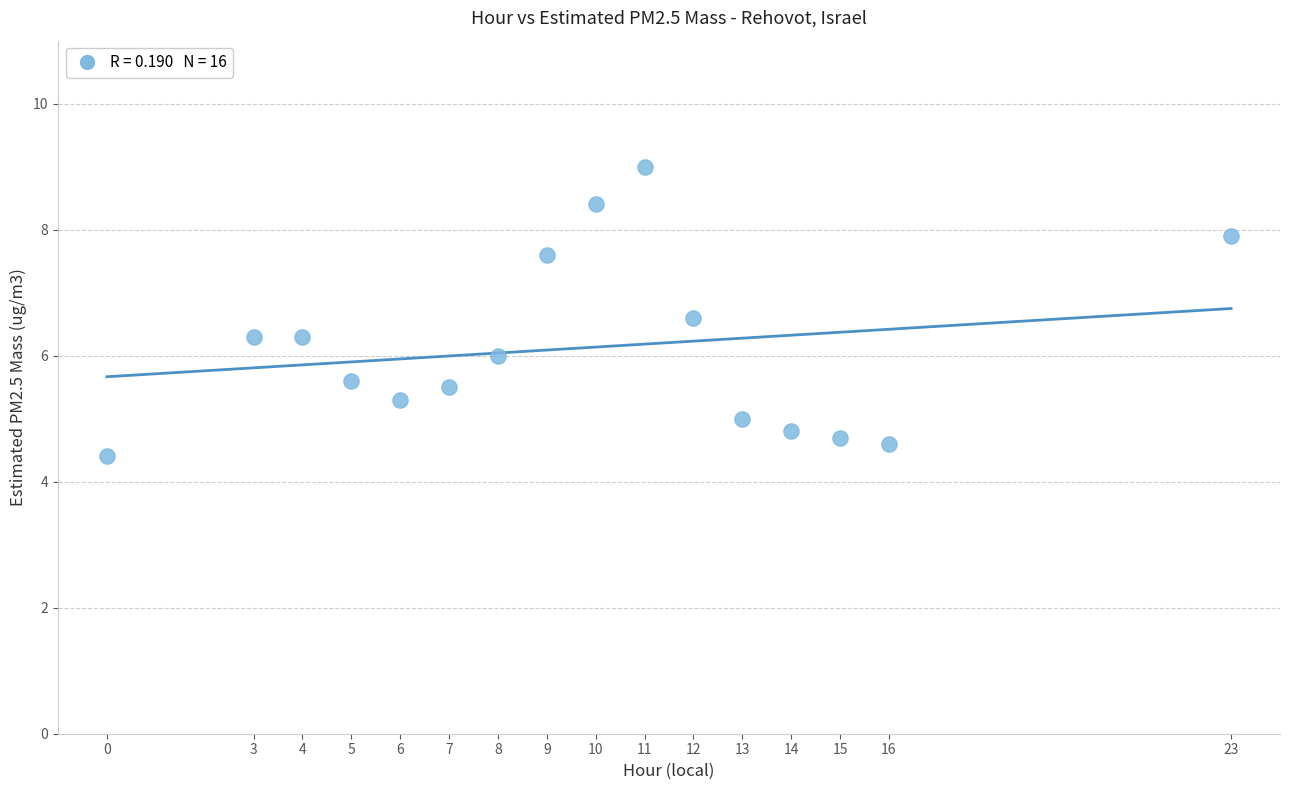

What is the range of Y values (max minus min)?

4.6